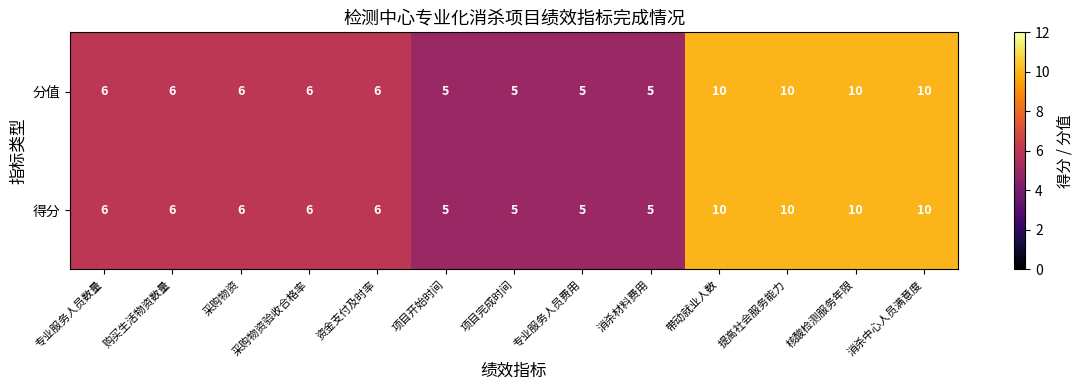

What is the highest value of the 分值 series?

10